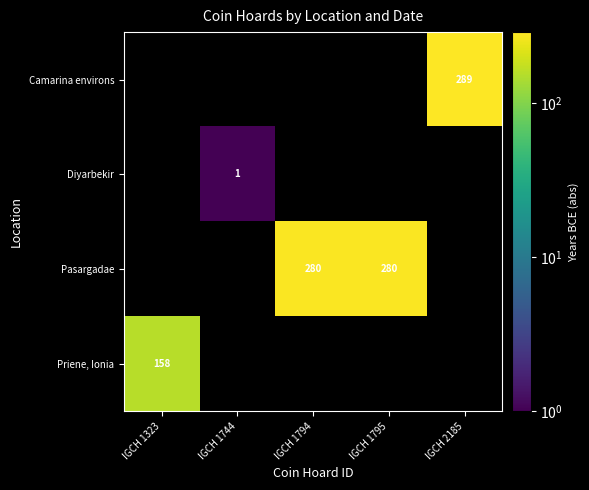

How many data points does each series have?

5